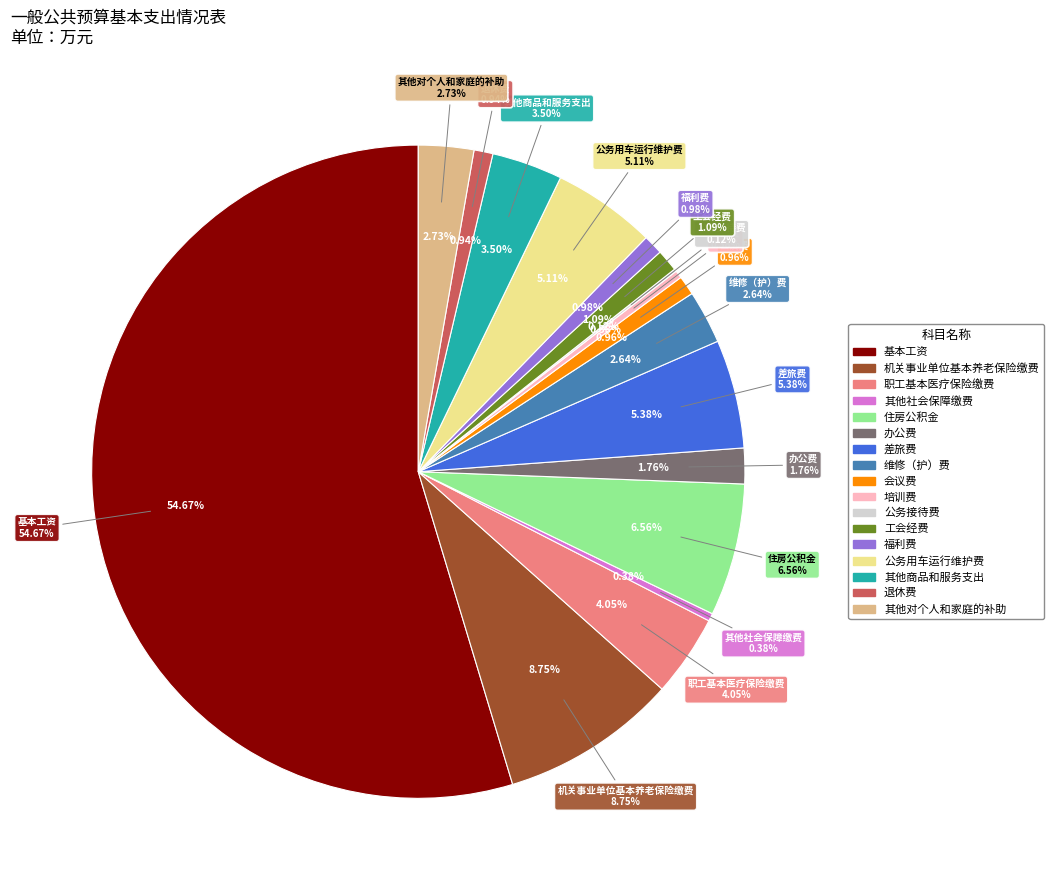

Which slice is the smallest?

公务接待费